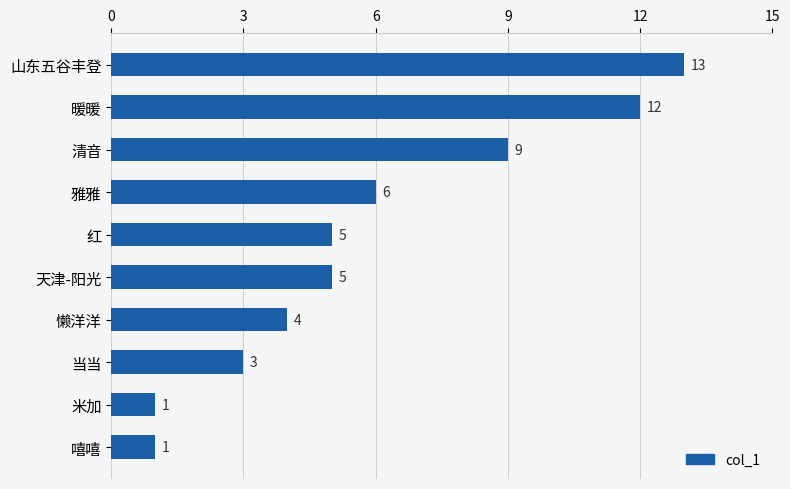

How many values are below 5?

4